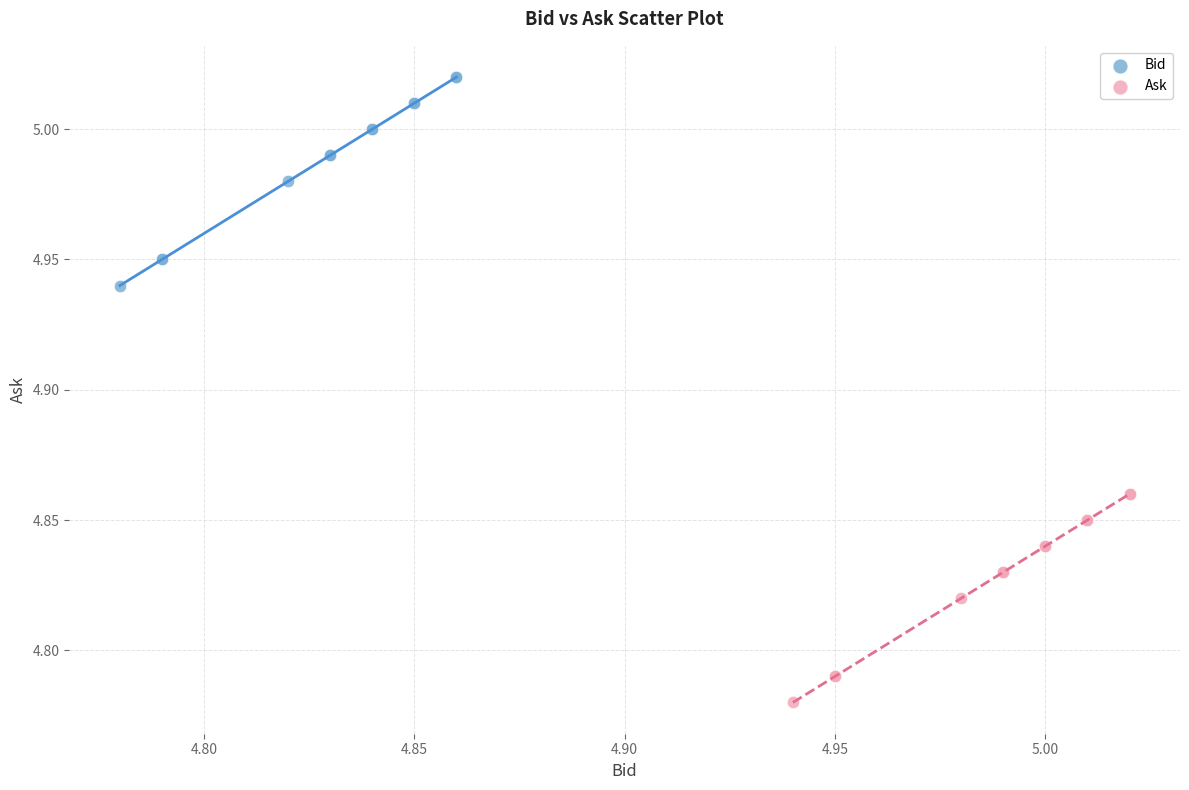

Which series contains the lowest Y value?

Ask